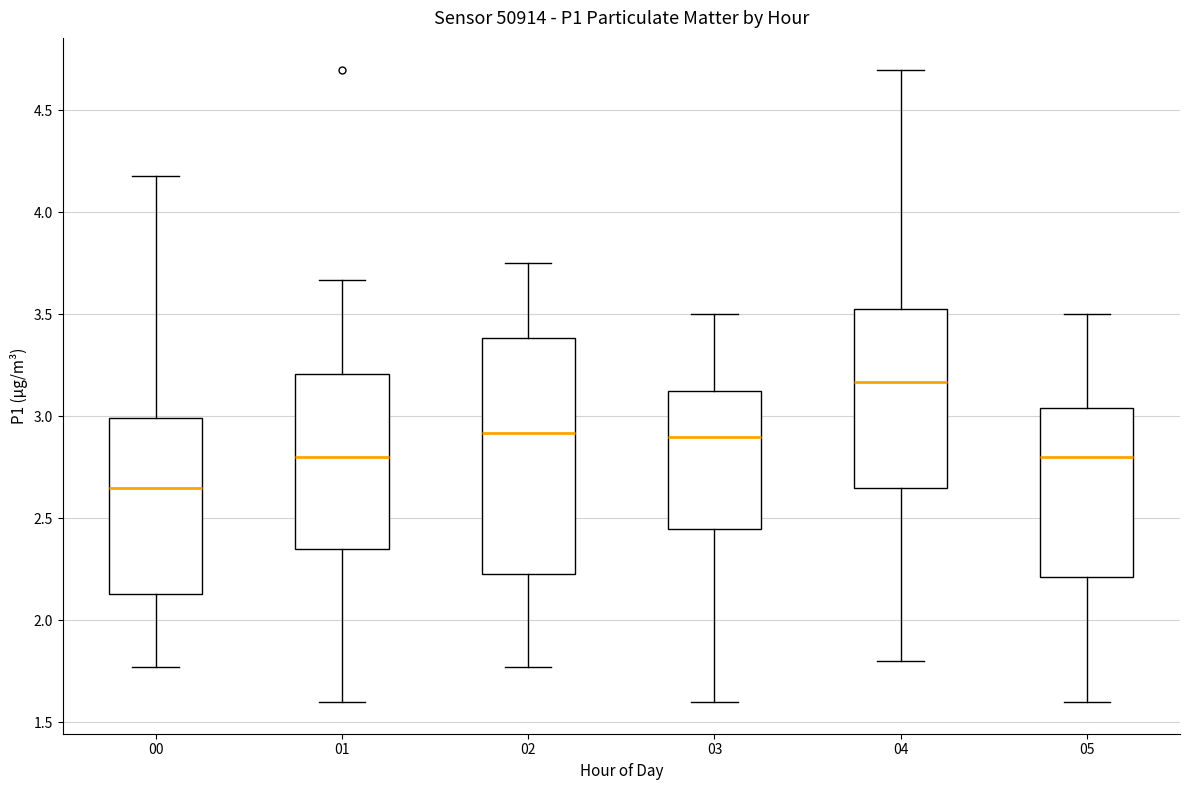

Where is the lower edge of the box at x = 00 on the y-axis? The values are not printed on the chart, so give them approximately, as read against the axis.

2.15